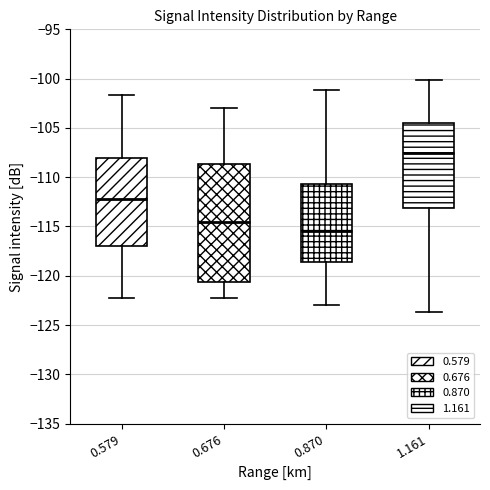

Where does the upper whisker of the box at x = 0.579 end on the y-axis? The values are not printed on the chart, so give them approximately, as read against the axis.

-101.5